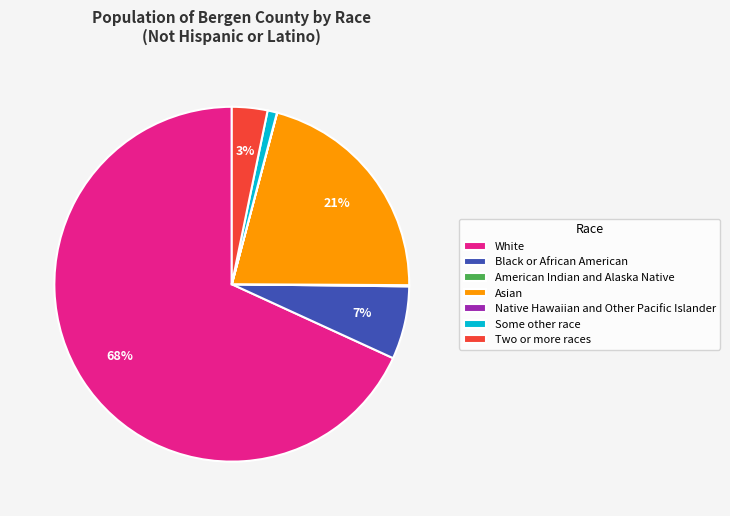

To the nearest percent, what is the difference between the Black or African American and Some other race slice percentages?

6%